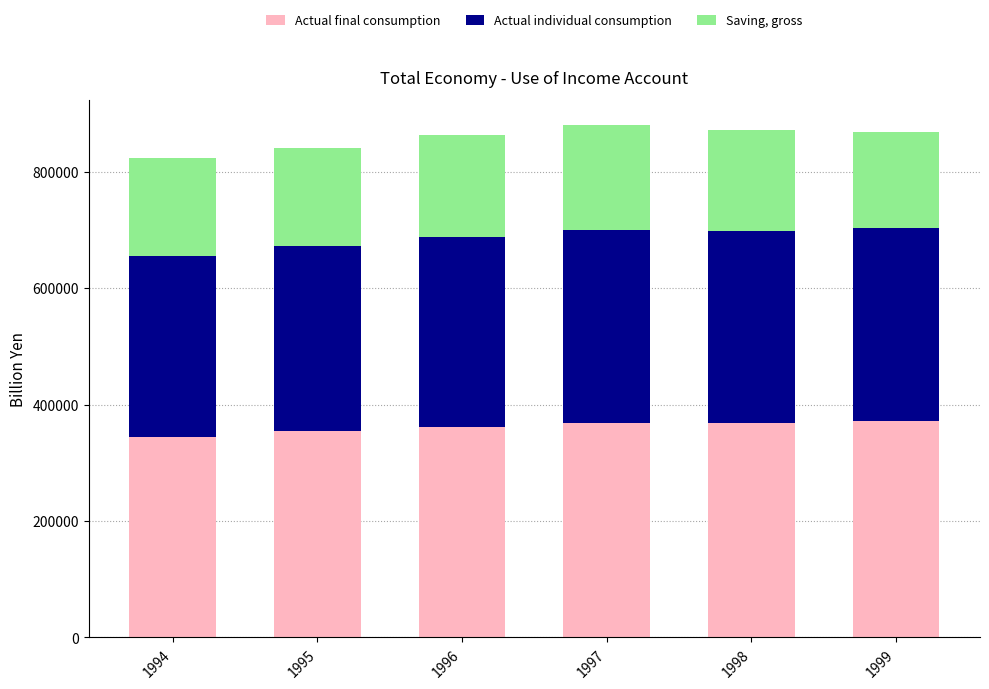

What value does the Actual final consumption series have at 1994?

344756.7